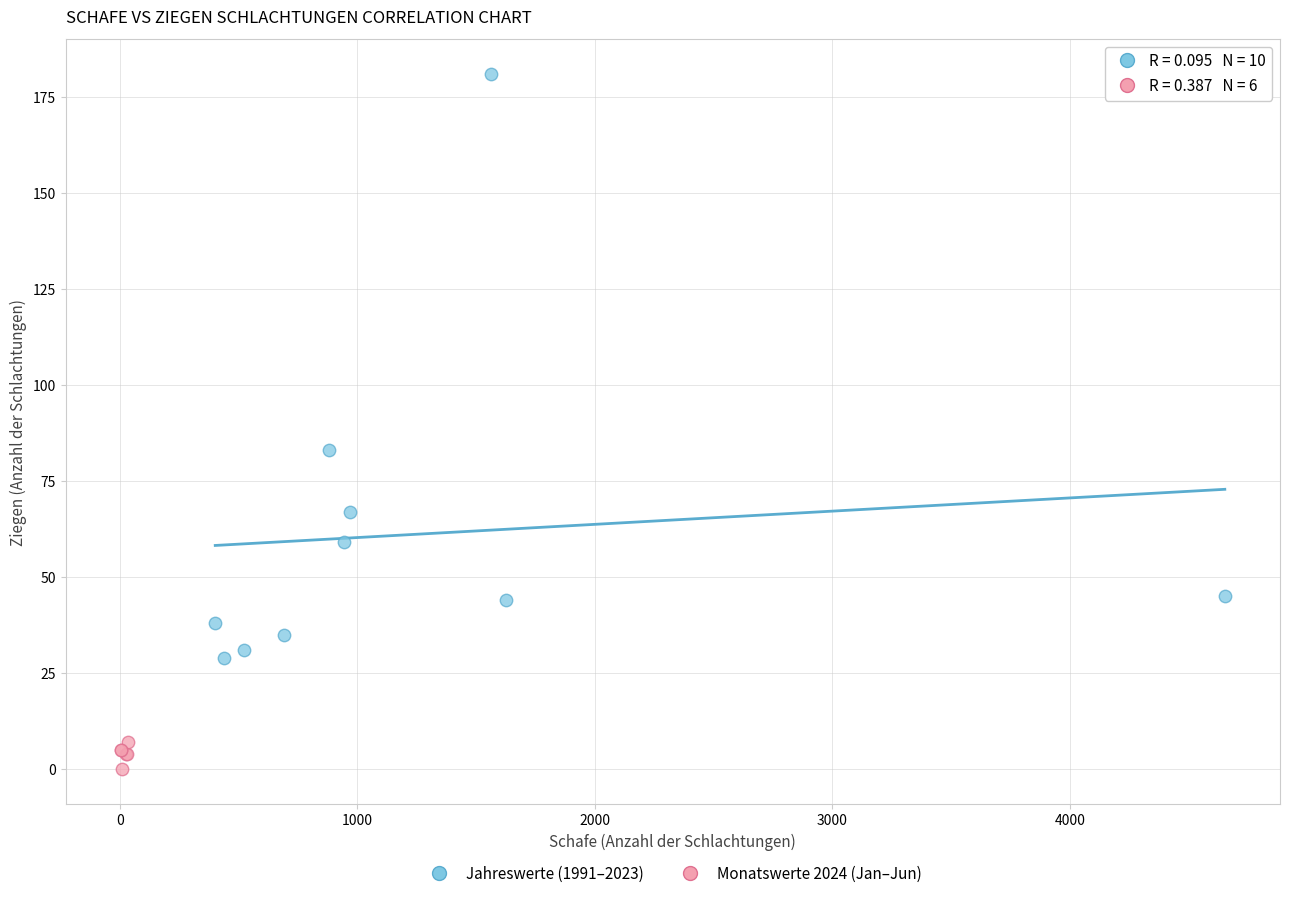

Which series has the widest spread of Y values?

Jahreswerte (1991–2023)